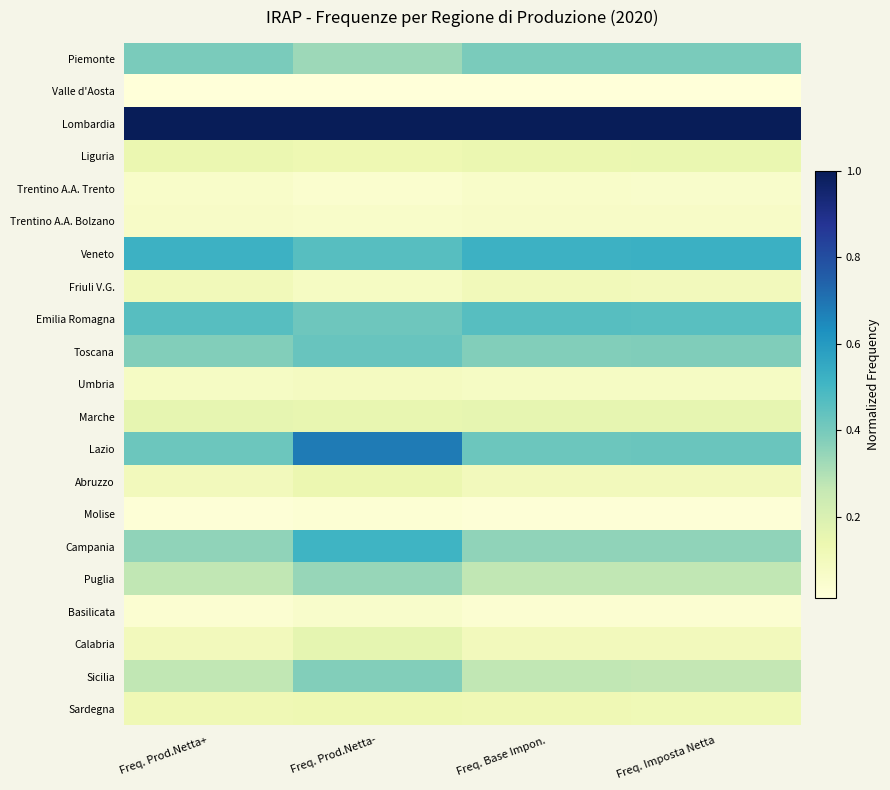

What is the greatest value displayed?

1.0